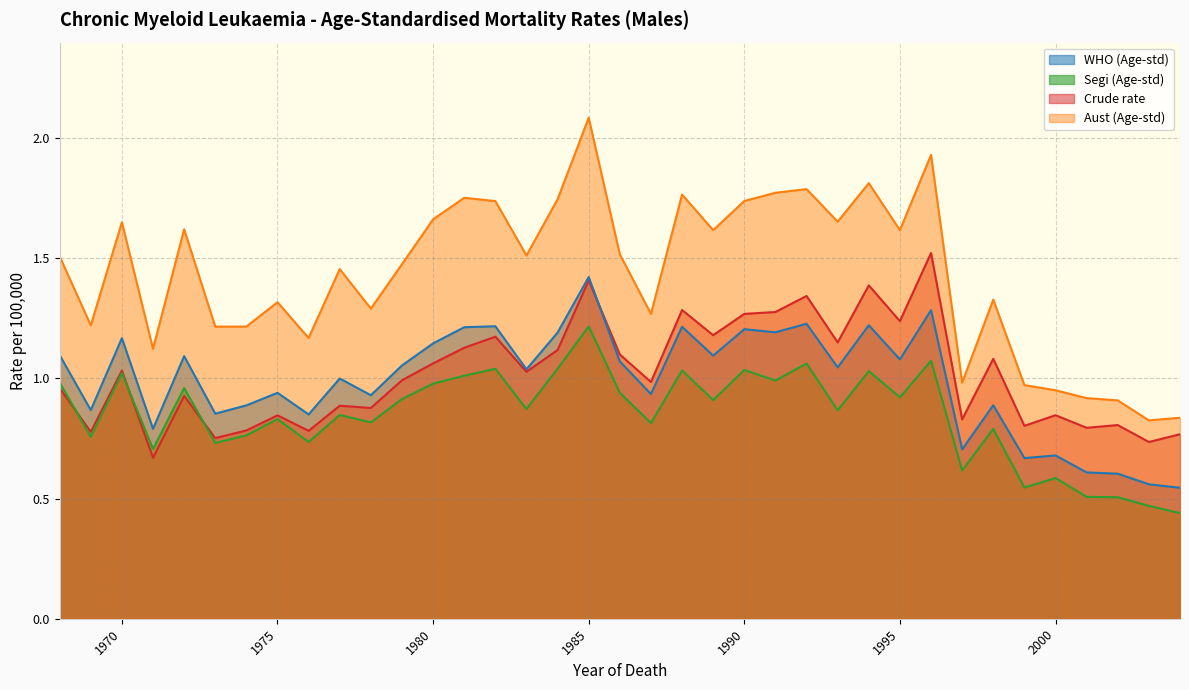

Reading right to left, what are all the values shown in this chart?

Crude rate: 0.8	0.7	0.8	0.8	0.8	0.8	1.1	0.8	1.5	1.2	1.4	1.2	1.3	1.3	1.3	1.2	1.3	1.0	1.1	1.4	1.1	1.0	1.2	1.1	1.1	1.0	0.9	0.9	0.8	0.8	0.8	0.8	0.9	0.7	1.0	0.8	1.0
Aust (Age-std): 0.8	0.8	0.9	0.9	1.0	1.0	1.3	1.0	1.9	1.6	1.8	1.7	1.8	1.8	1.7	1.6	1.8	1.3	1.5	2.1	1.7	1.5	1.7	1.8	1.7	1.5	1.3	1.5	1.2	1.3	1.2	1.2	1.6	1.1	1.7	1.2	1.5
Segi (Age-std): 0.4	0.5	0.5	0.5	0.6	0.5	0.8	0.6	1.1	0.9	1.0	0.9	1.1	1.0	1.0	0.9	1.0	0.8	0.9	1.2	1.0	0.9	1.0	1.0	1.0	0.9	0.8	0.8	0.7	0.8	0.8	0.7	1.0	0.7	1.0	0.8	1.0
WHO (Age-std): 0.5	0.6	0.6	0.6	0.7	0.7	0.9	0.7	1.3	1.1	1.2	1.0	1.2	1.2	1.2	1.1	1.2	0.9	1.1	1.4	1.2	1.0	1.2	1.2	1.1	1.1	0.9	1.0	0.9	0.9	0.9	0.9	1.1	0.8	1.2	0.9	1.1